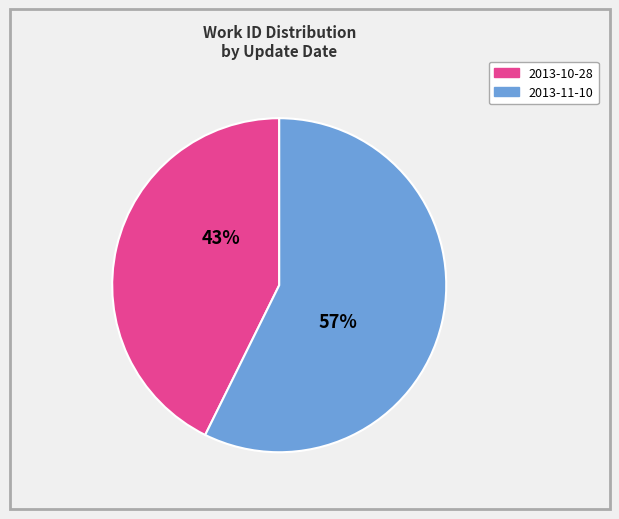

Is there a majority slice in this chart?

Yes